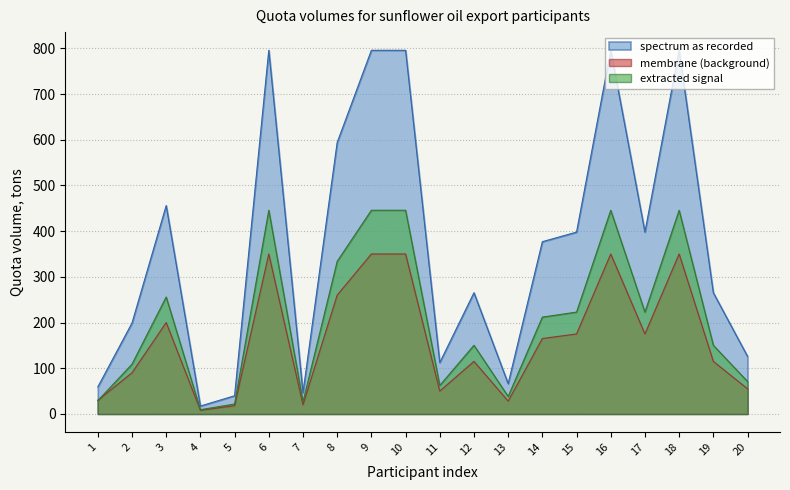

Where does the membrane (background) series first go above 165?

3